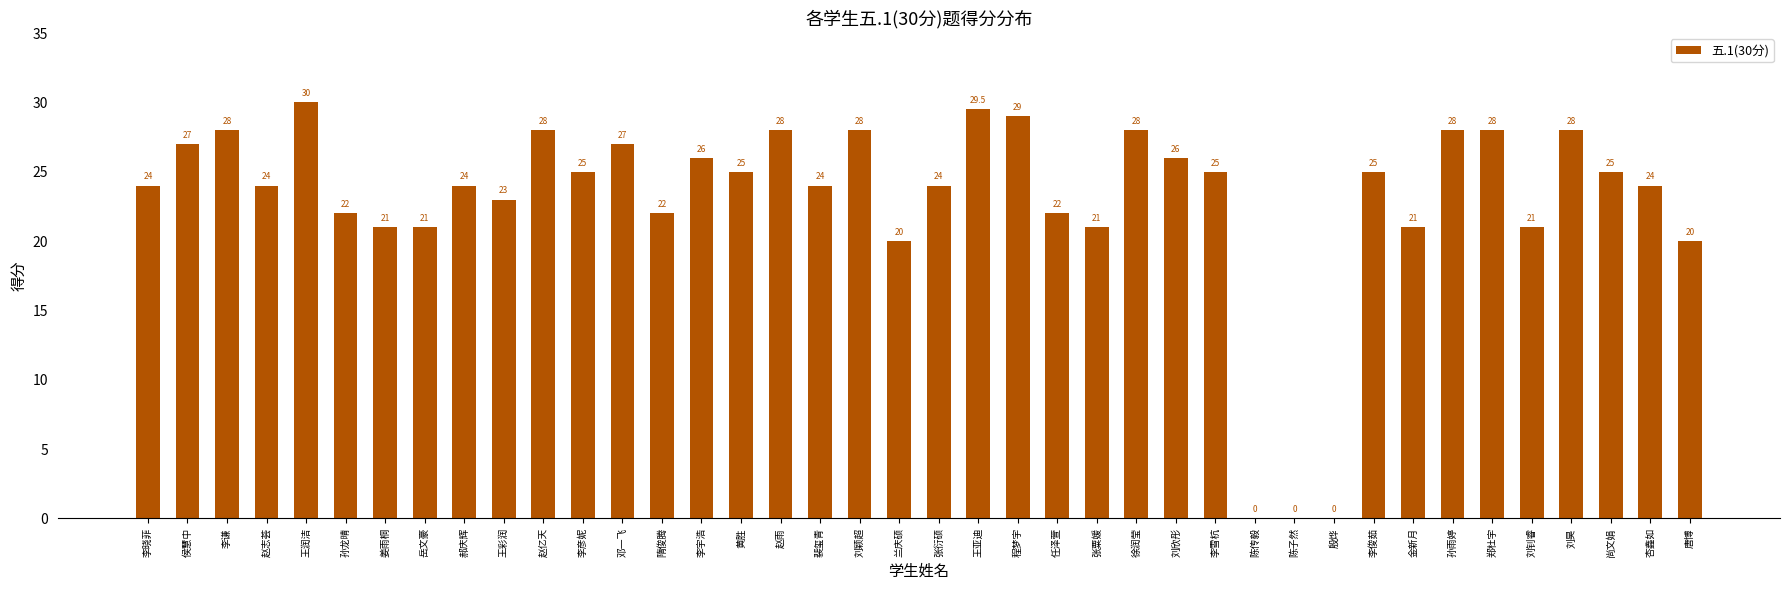

Which category has the highest value across all series?

王润洁